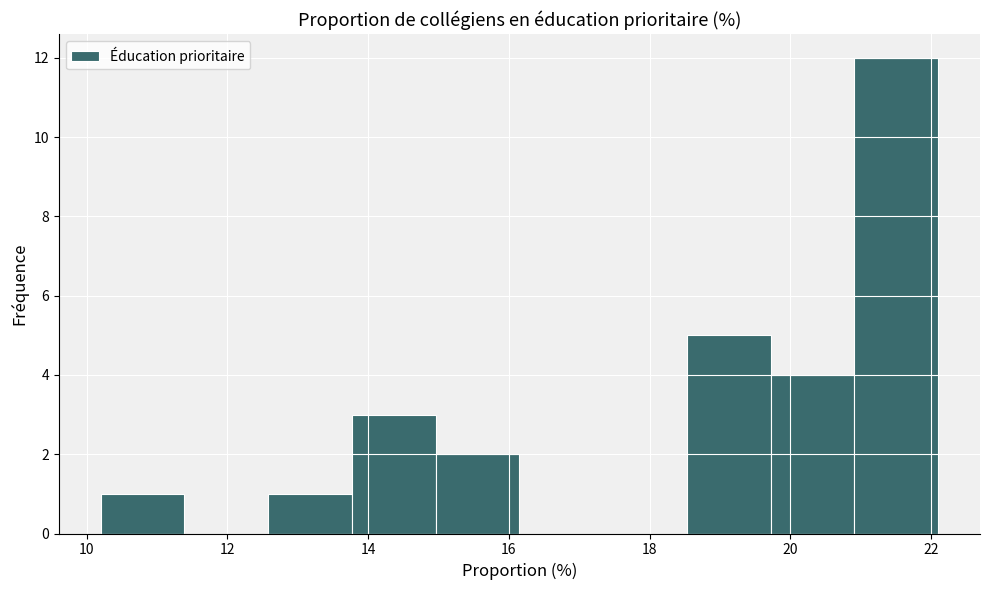

Reading left to right, list every bar in this chart as the range it spans on the x-axis followed by its height. Neither the bar edges nor the heights are printed on the chart, so give them approximately, as read against the axes.

10.2 to 11.4: 1
11.4 to 12.6: 0
12.6 to 13.8: 1
13.8 to 15.0: 3
15.0 to 16.2: 2
16.2 to 17.4: 0
17.4 to 18.6: 0
18.6 to 19.8: 5
19.8 to 21.0: 4
21.0 to 22.2: 12